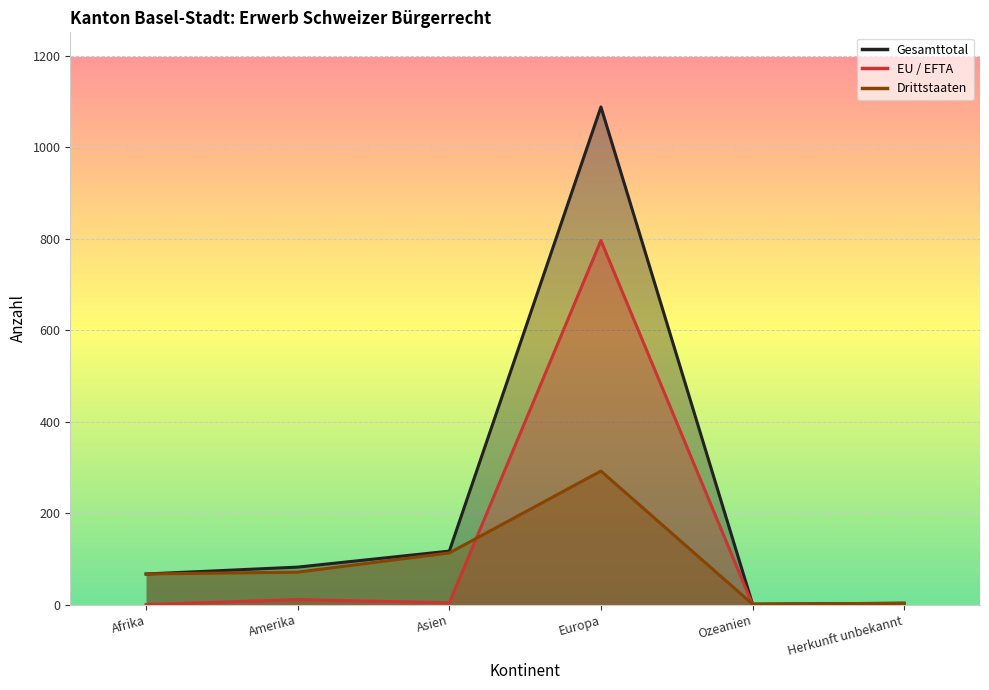

The Gesamttotal series shows 1 at Ozeanien. True or false?

True